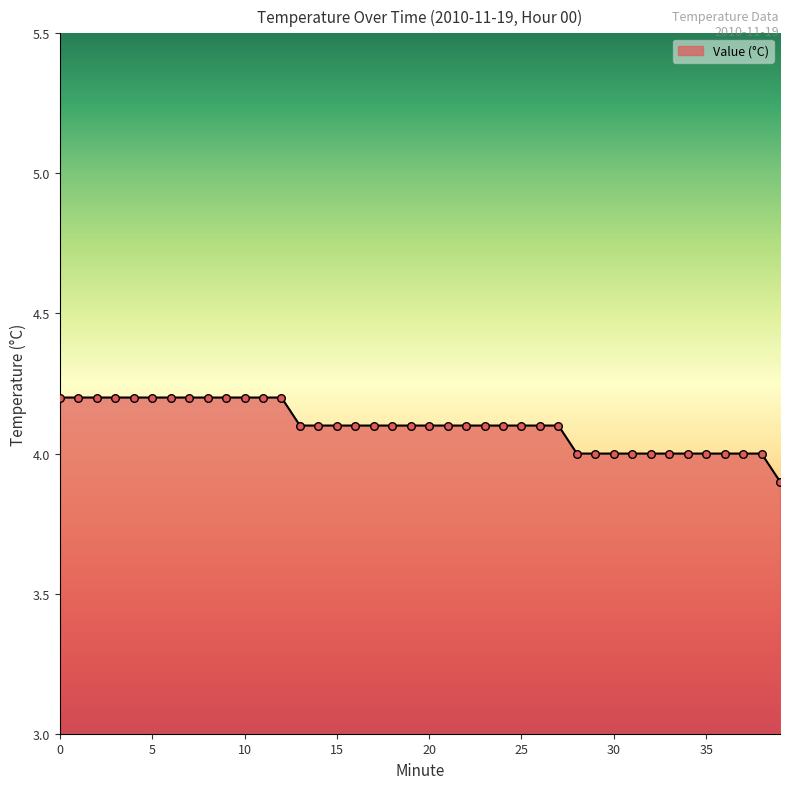

What is the difference between the maximum and minimum values?

0.3